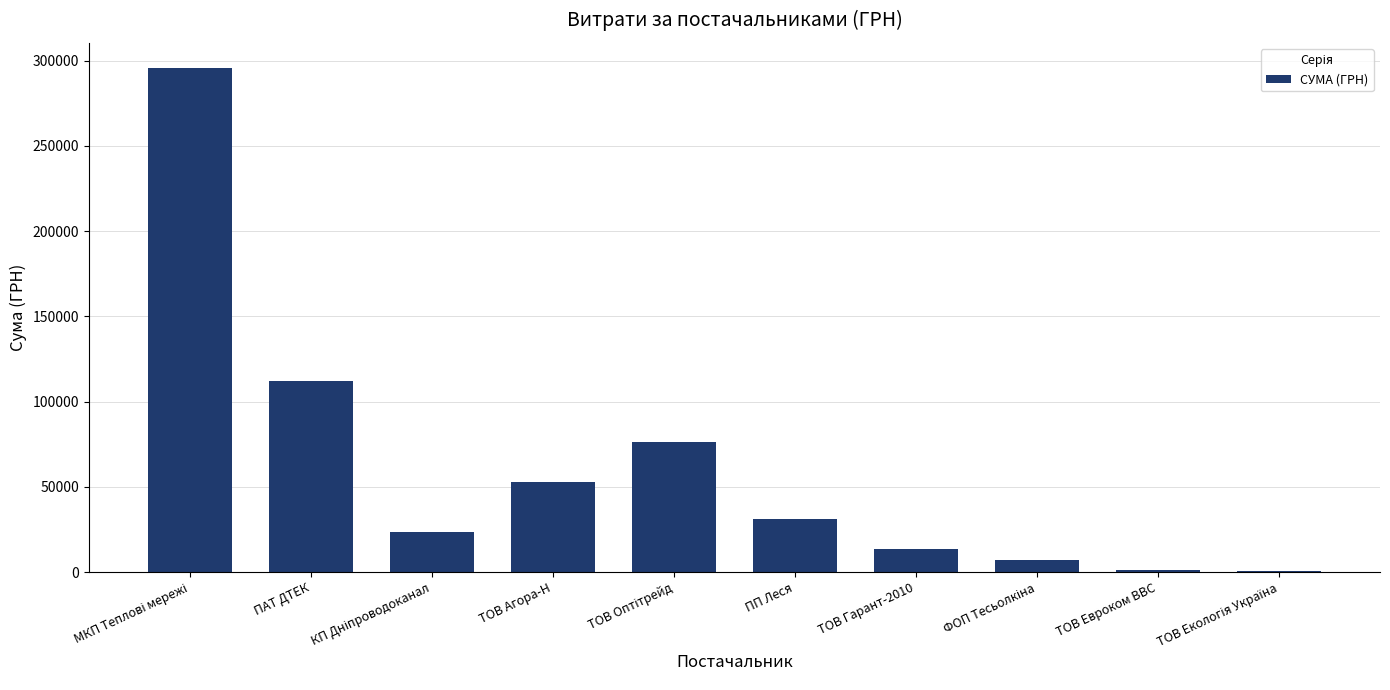

How many data points are above 31107?

5